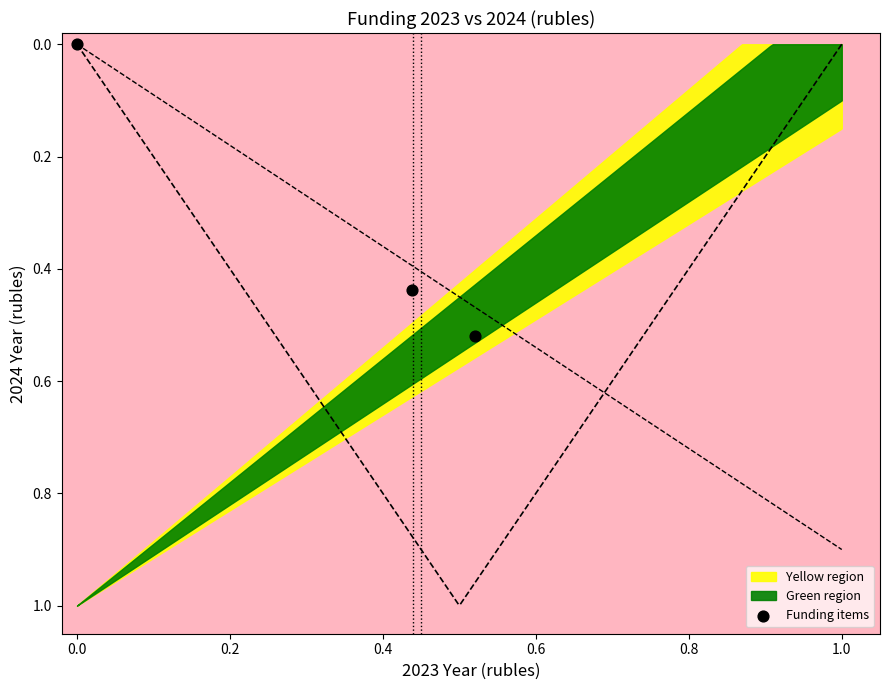

What is the average X value?

0.3